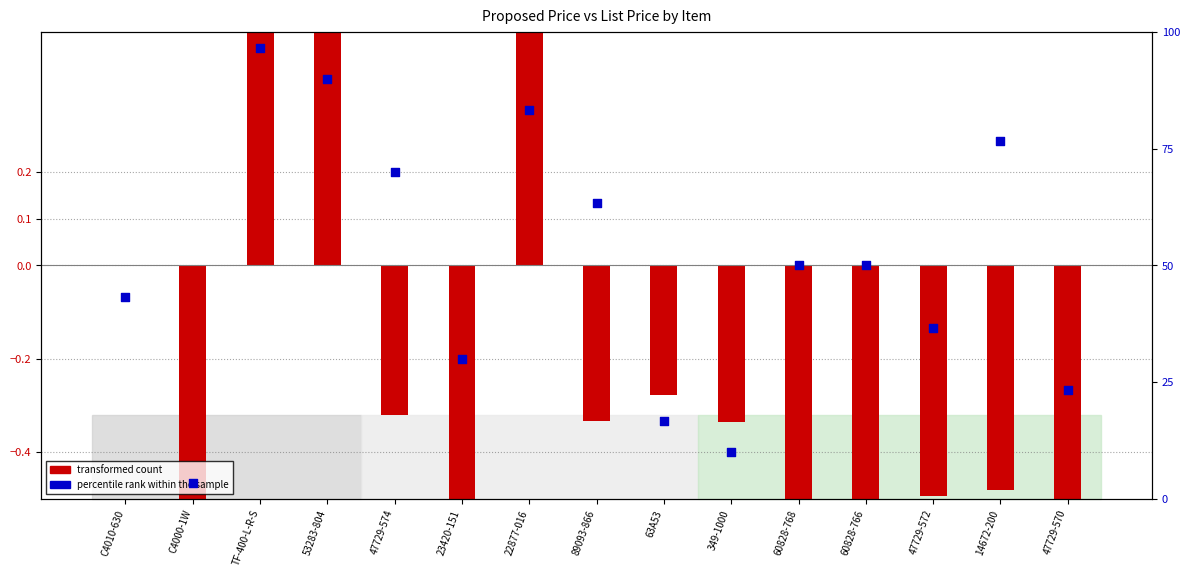

What is the change in value from TF-400-L-R-S to 53283-804?

-6.7